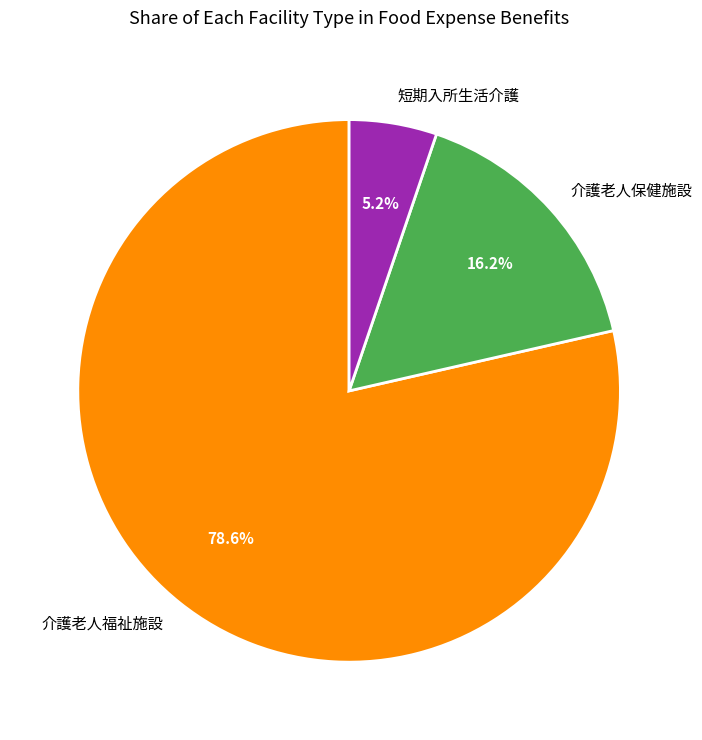

Count the number of slices in the pie.

3